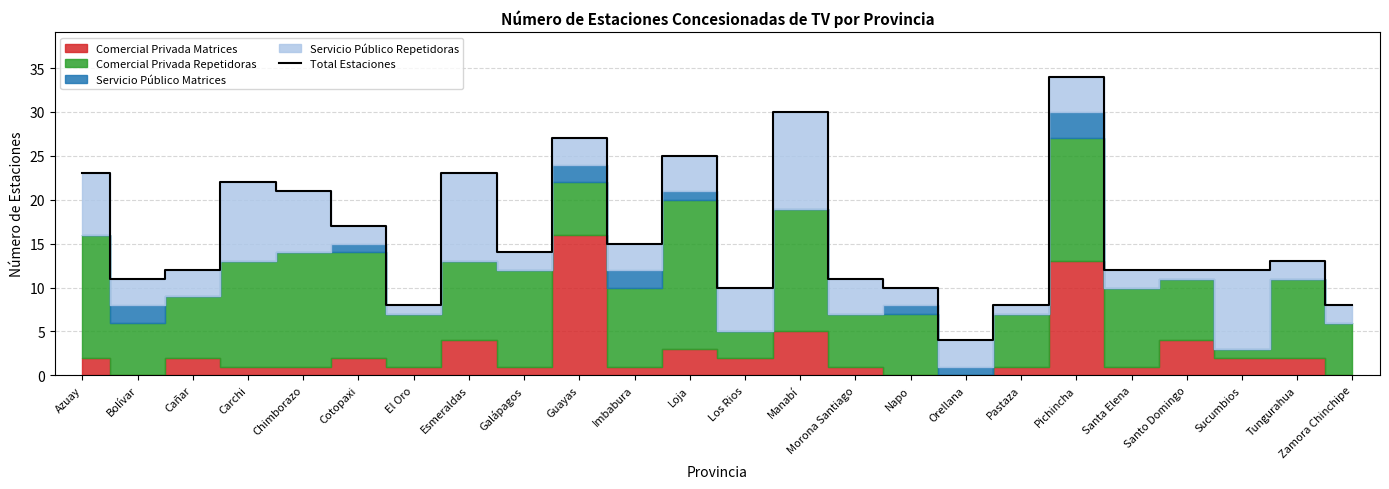

Rank the categories by value from lowest to highest.

Orellana, El Oro, Pastaza, Zamora Chinchipe, Los Rios, Napo, Bolívar, Morona Santiago, Cañar, Santa Elena, Santo Domingo, Sucumbios, Tungurahua, Galápagos, Imbabura, Cotopaxi, Chimborazo, Carchi, Azuay, Esmeraldas, Loja, Guayas, Manabí, Pichincha